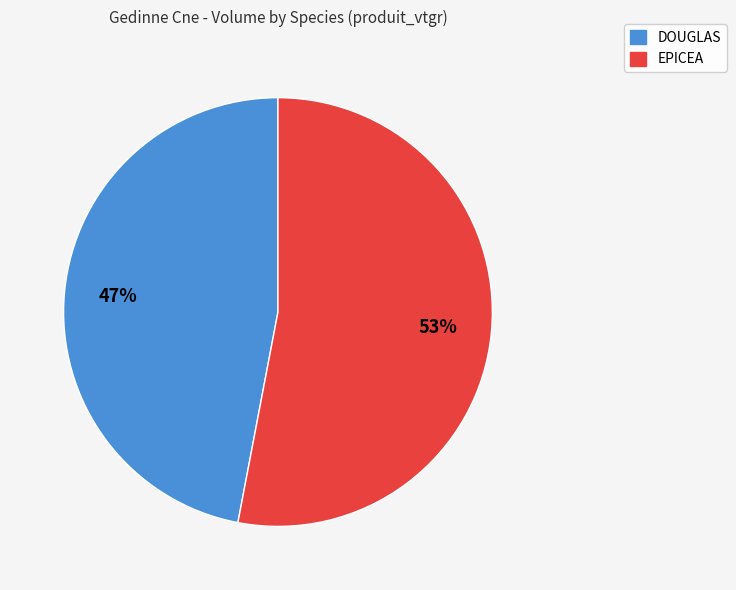

Is it true that DOUGLAS is 47% of the pie?

True